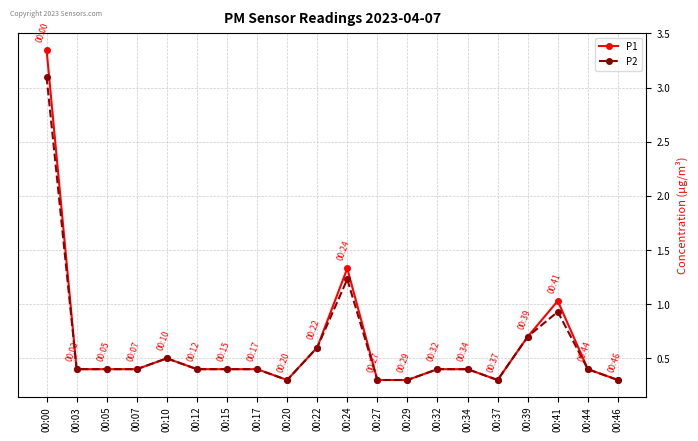

What value does the P2 series have at 00:00?

3.1